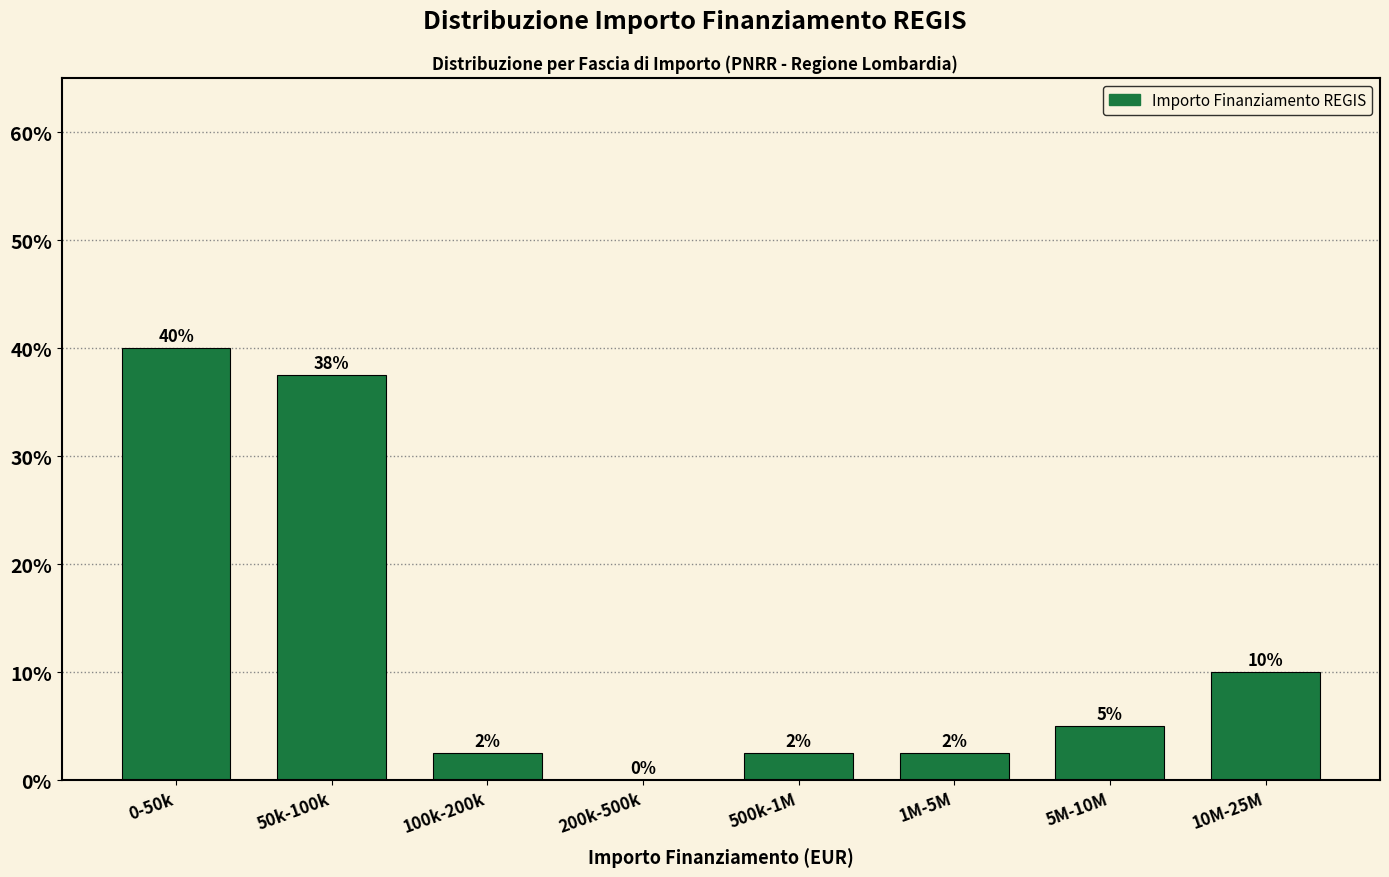

At which category does the chart reach its peak across all series?

0-50k